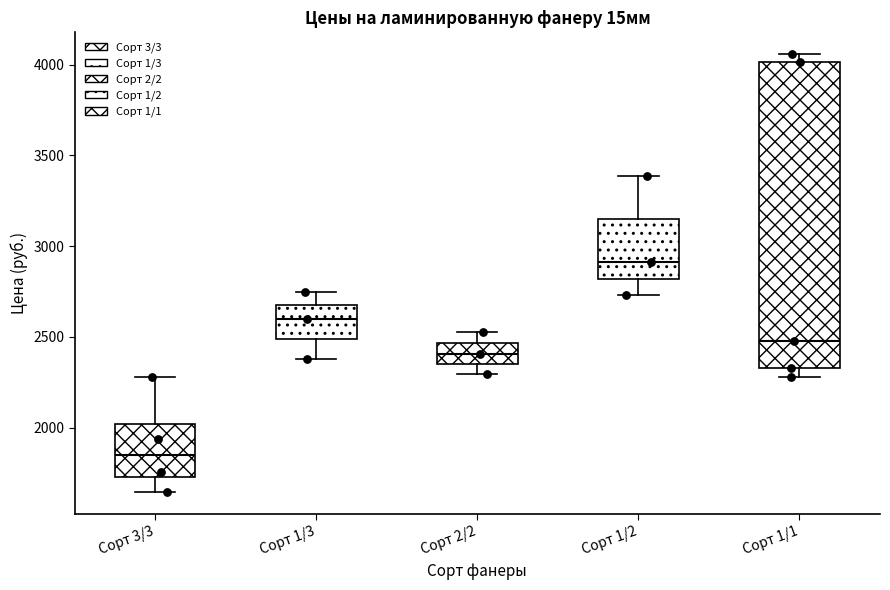

Reading left to right, read every box against the y-axis: the position of its median line, the range the box covers, and the ends of its whiskers. The values are not printed on the chart, so give them approximately, as read against the axis.

Сорт 3/3: median 1850, box 1750 to 2000, whiskers 1650 to 2300
Сорт 1/3: median 2600, box 2500 to 2650, whiskers 2400 to 2750
Сорт 2/2: median 2400, box 2350 to 2450, whiskers 2300 to 2550
Сорт 1/2: median 2900, box 2800 to 3150, whiskers 2750 to 3400
Сорт 1/1: median 2500, box 2350 to 4000, whiskers 2300 to 4050